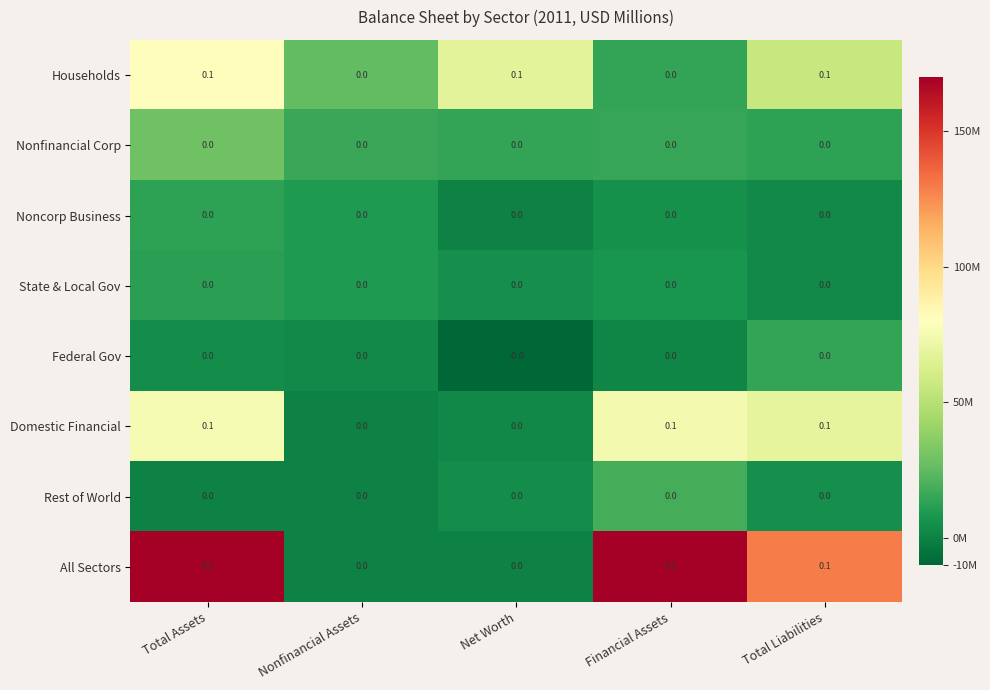

True or false: Nonfinancial Corp has a value of 0.0 at Total Assets.

True